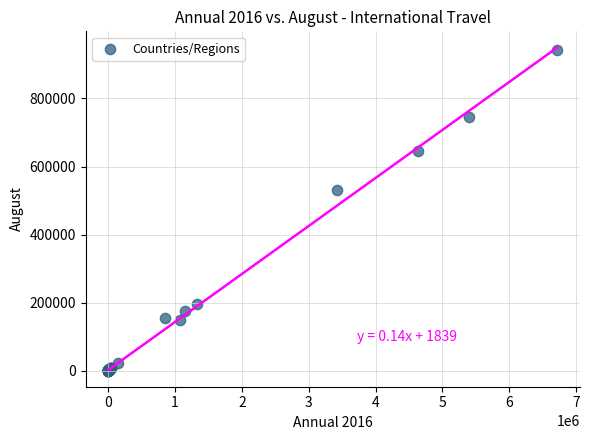

What Y value in the scatter plot is closest to 470781?

530507